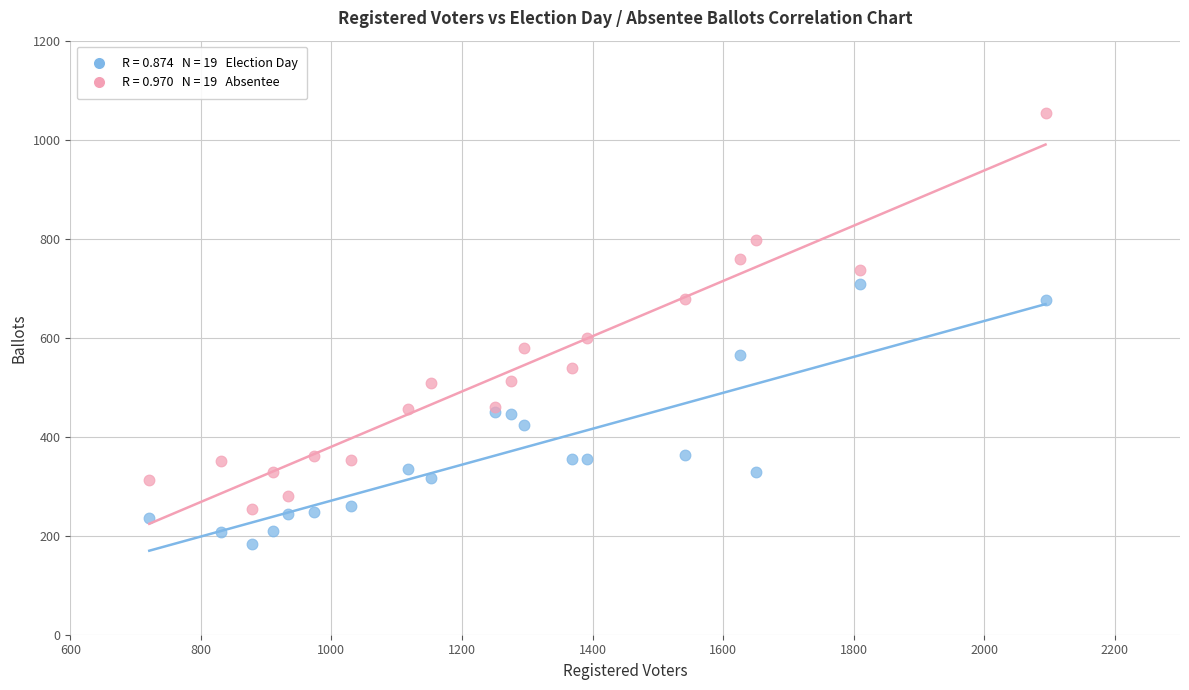

Across all series, what Y value is closest to 618?

600